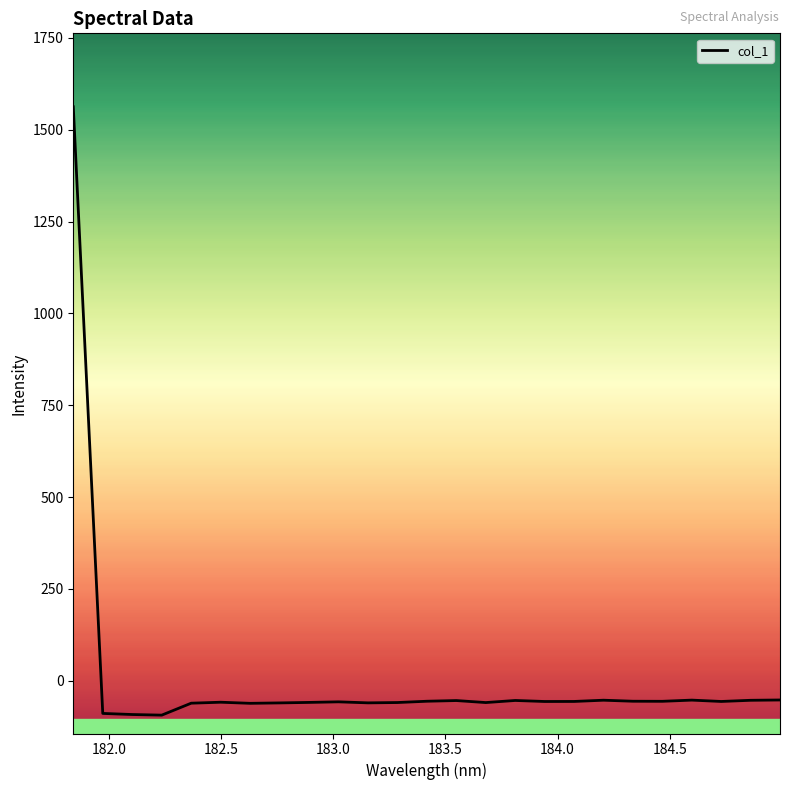

What is the smallest value displayed?

-93.9